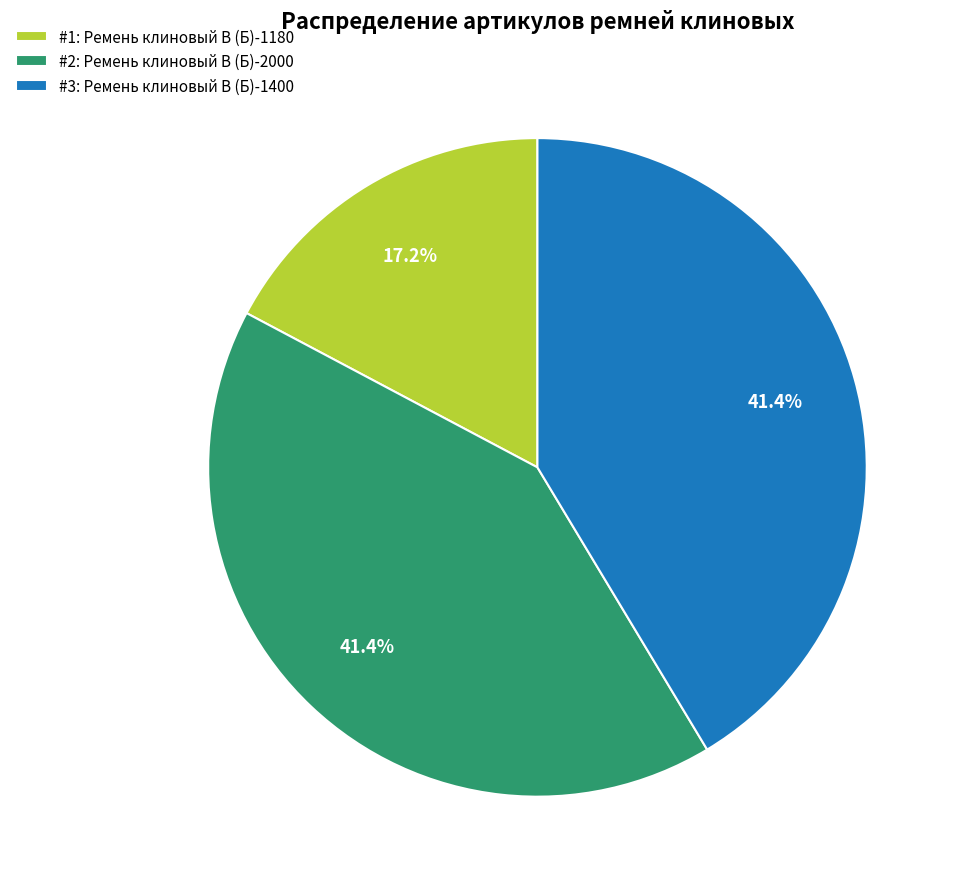

Does any single category account for the majority?

No